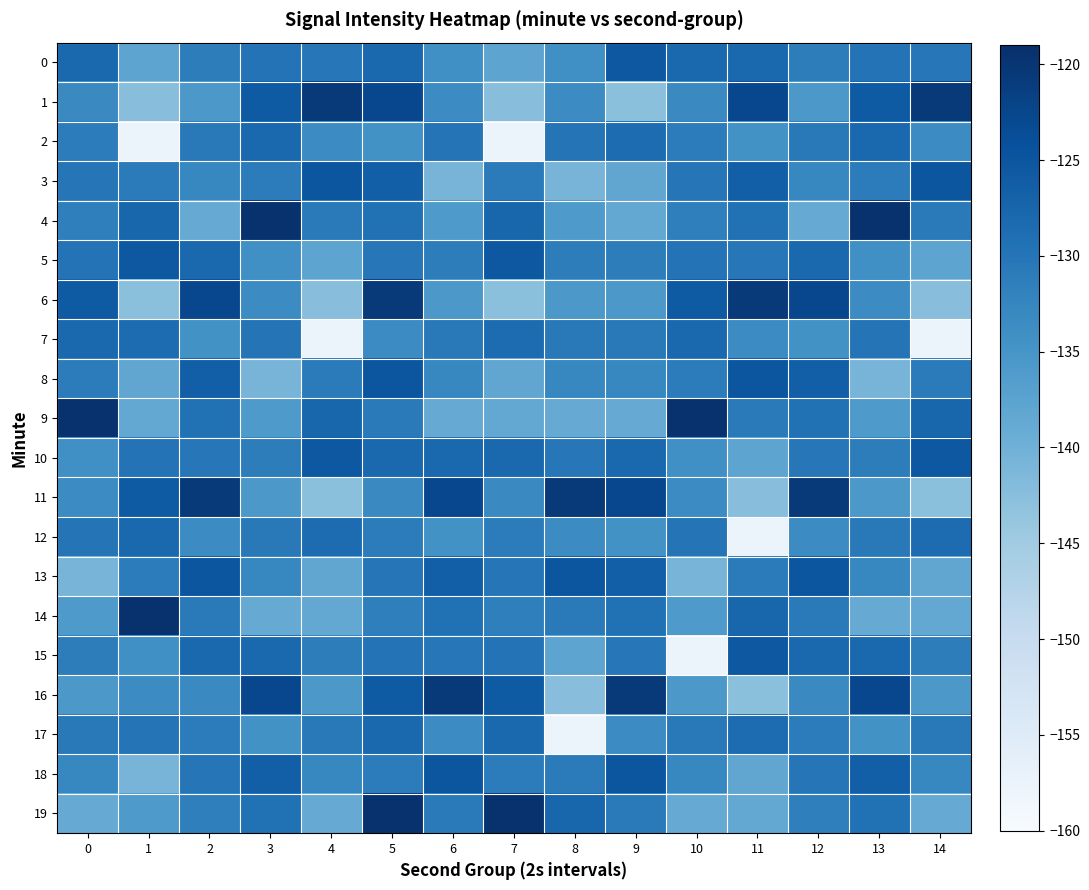

Which has a higher value, 7 or 10?

10